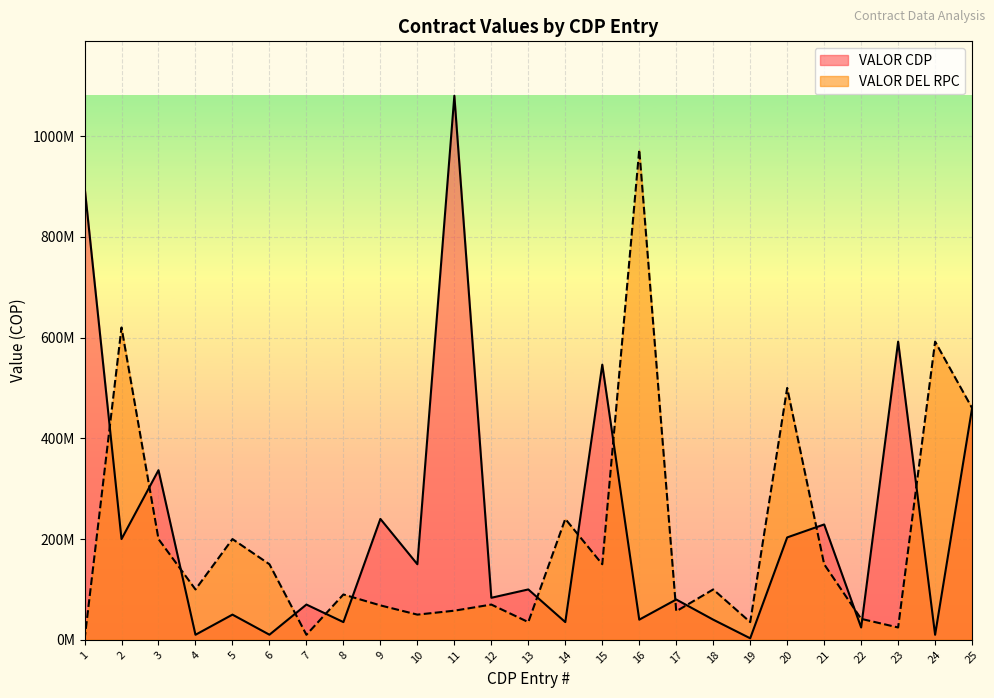

At which label is VALOR DEL RPC closest to 486464378?

20